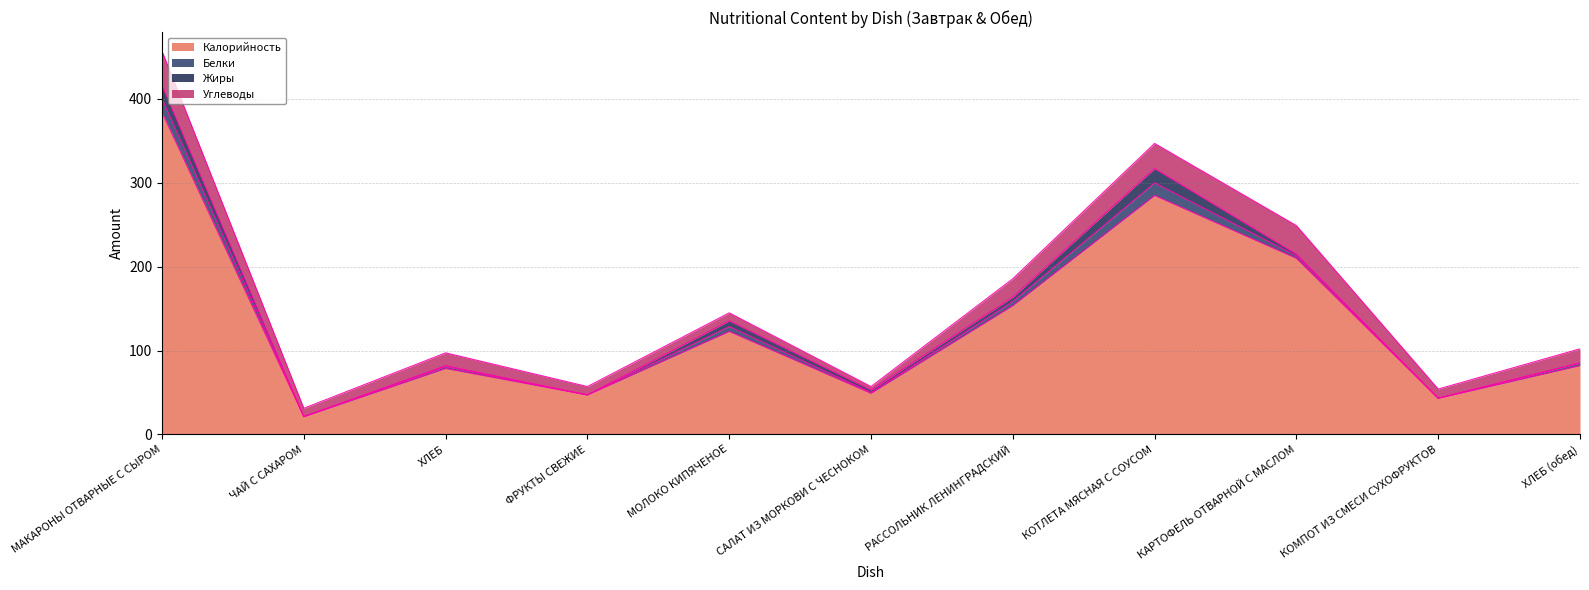

What is the value of the Жиры point at the 9th from the left?

2.0